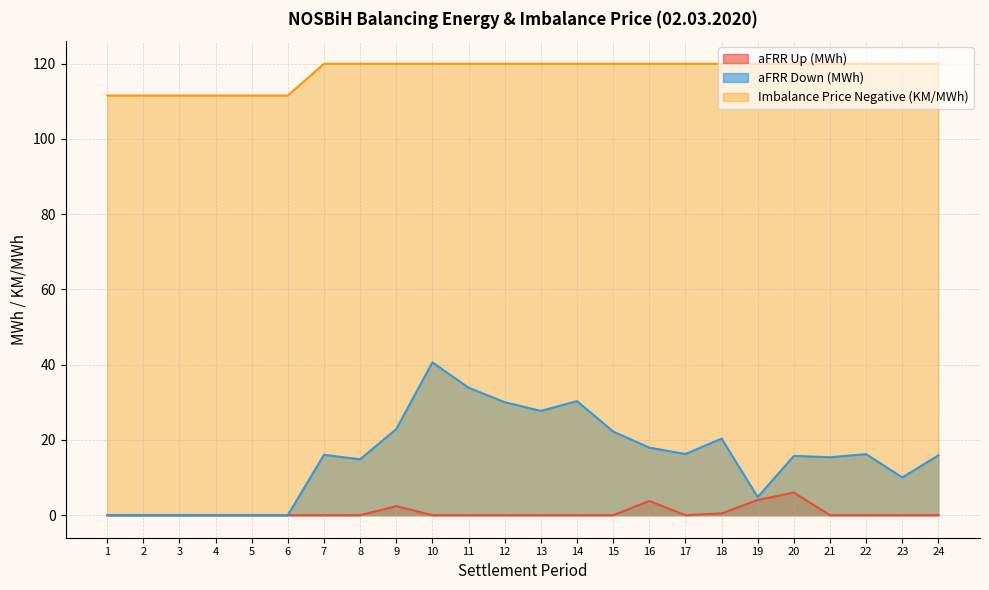

Count the number of data series in this chart.

3